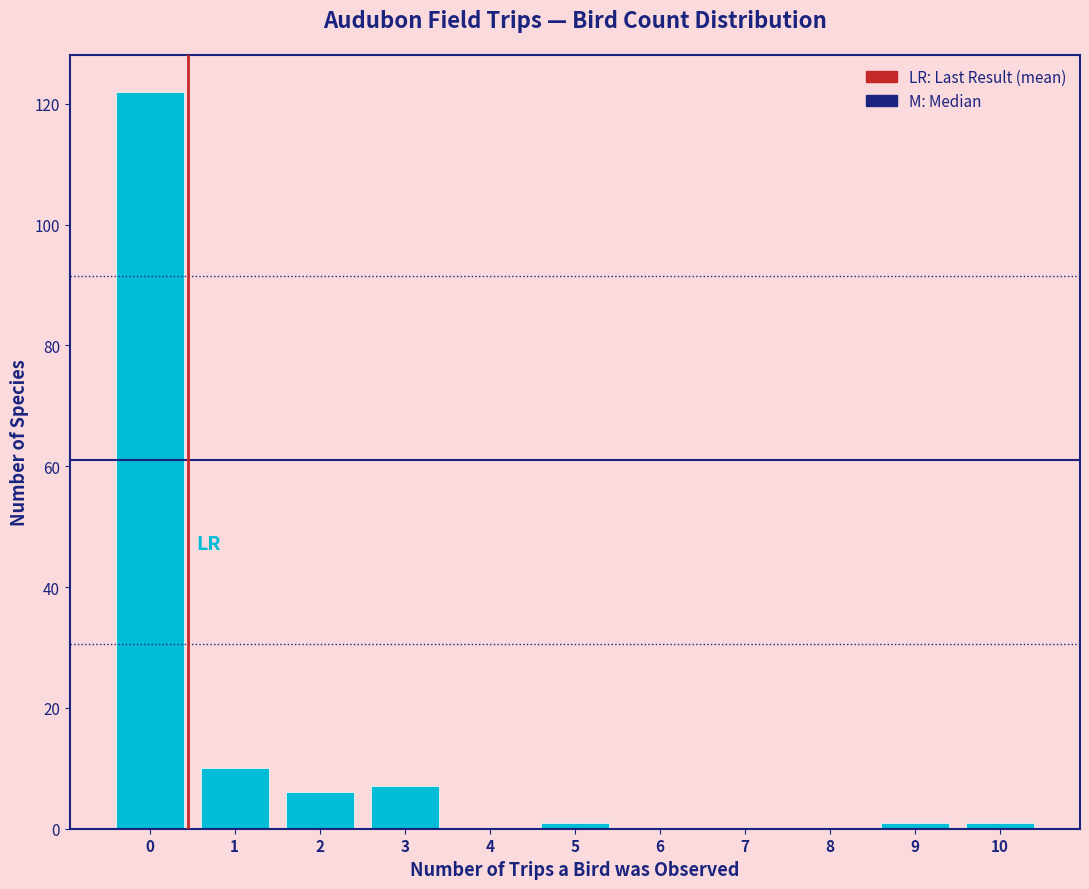

Reading right to left, what are all the values shown in this chart?

10=1	9=1	8=0	7=0	6=0	5=1	4=0	3=7	2=6	1=10	0=122